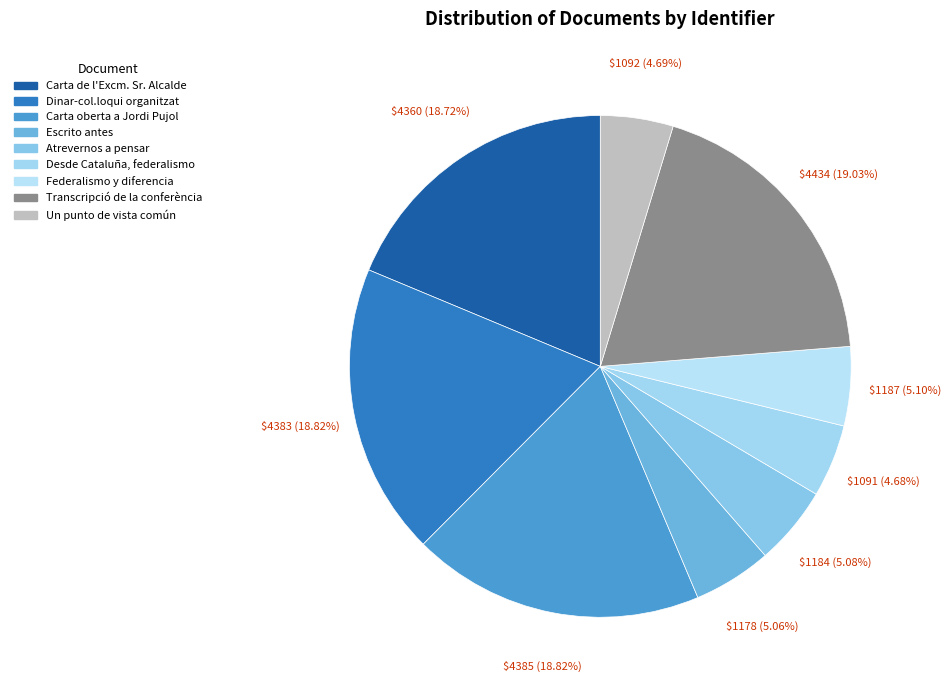

Is the sum of Carta oberta a Jordi Pujol and Federalismo y diferencia greater than half?

No